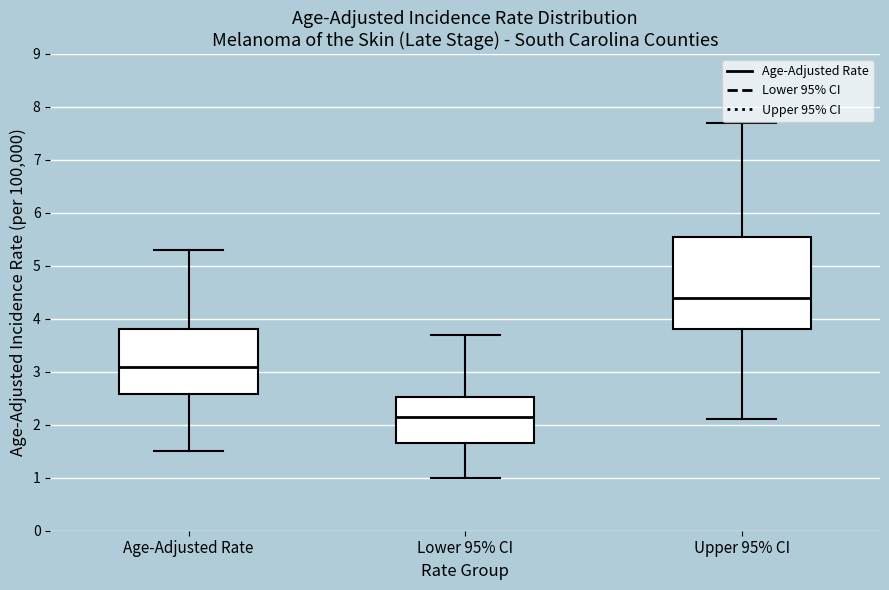

Where does the median line of the box for Lower 95% CI sit on the y-axis? The values are not printed on the chart, so give them approximately, as read against the axis.

2.2